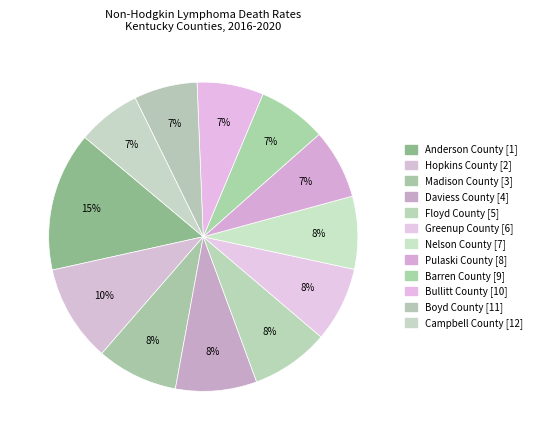

Combined, what portion of the pie is Floyd County [5] and Madison County [3]?

16.7%